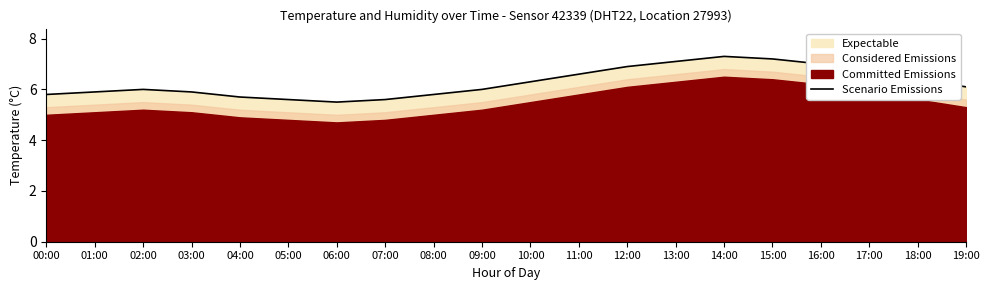

Where is the first local minimum?

06:00